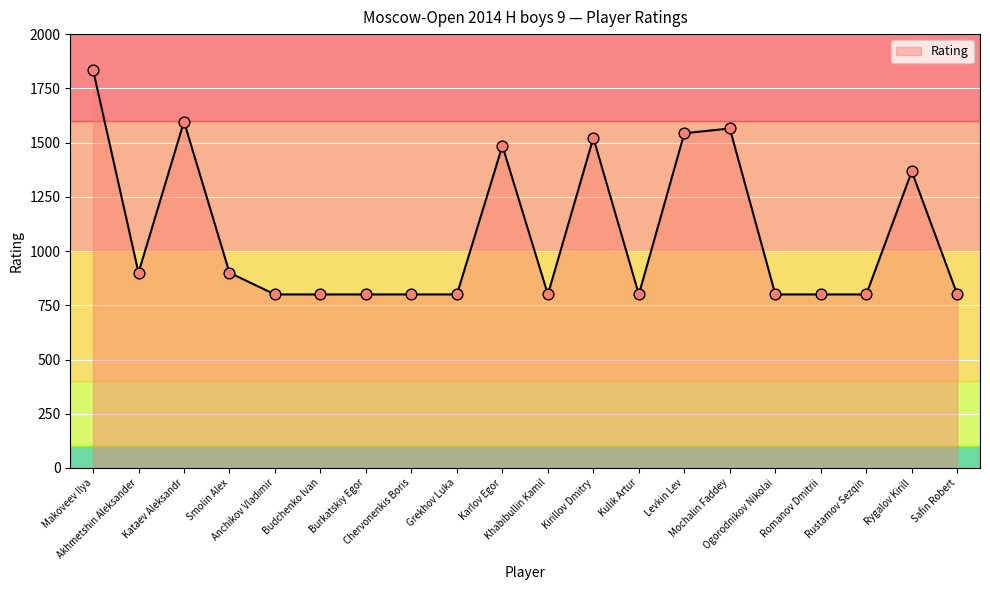

What is the minimum value shown in the chart?

800